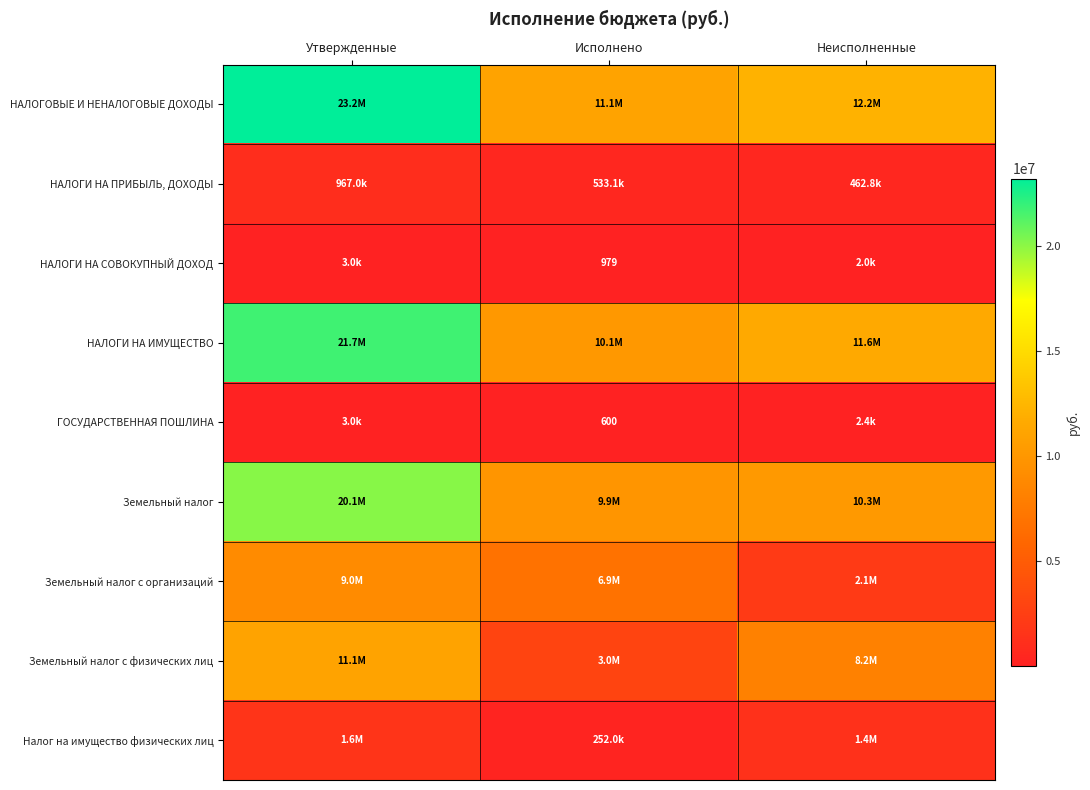

Rank the series by their maximum value, from highest to lowest.

НАЛОГОВЫЕ И НЕНАЛОГОВЫЕ ДОХОДЫ, НАЛОГИ НА ИМУЩЕСТВО, Земельный налог, Земельный налог с физических лиц, Земельный налог с организаций, Налог на имущество физических лиц, НАЛОГИ НА ПРИБЫЛЬ, ДОХОДЫ, НАЛОГИ НА СОВОКУПНЫЙ ДОХОД, ГОСУДАРСТВЕННАЯ ПОШЛИНА